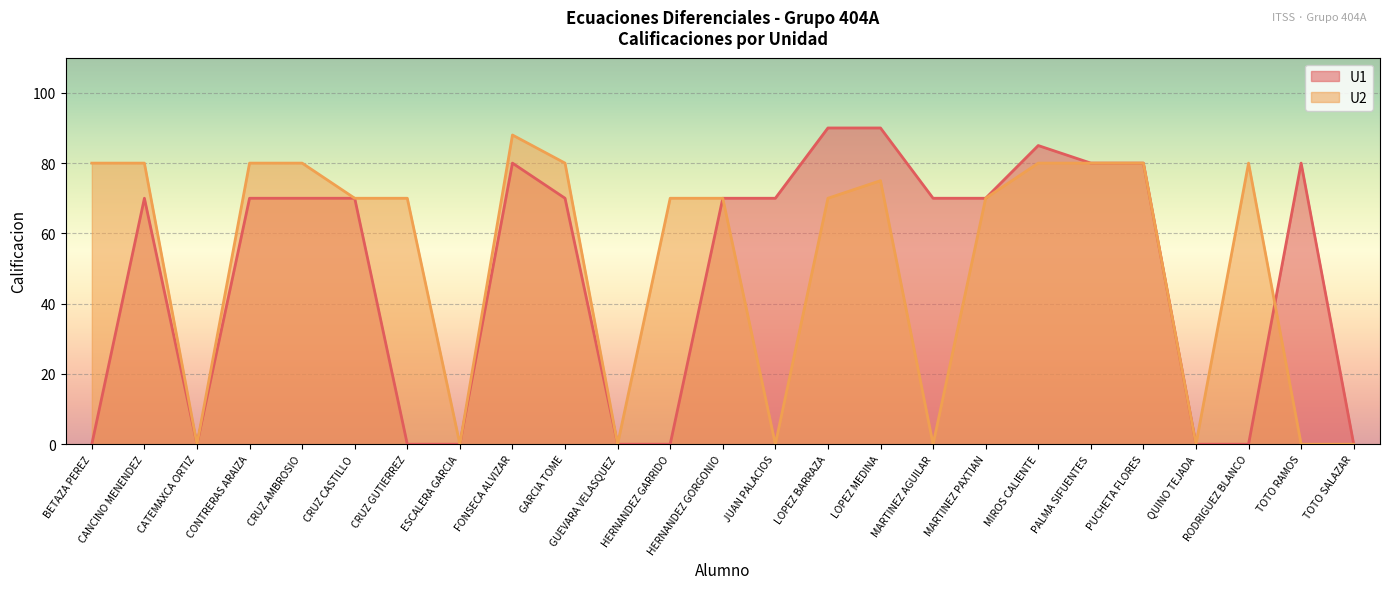

What is the value of the U2 point at the 15th from the left?

70